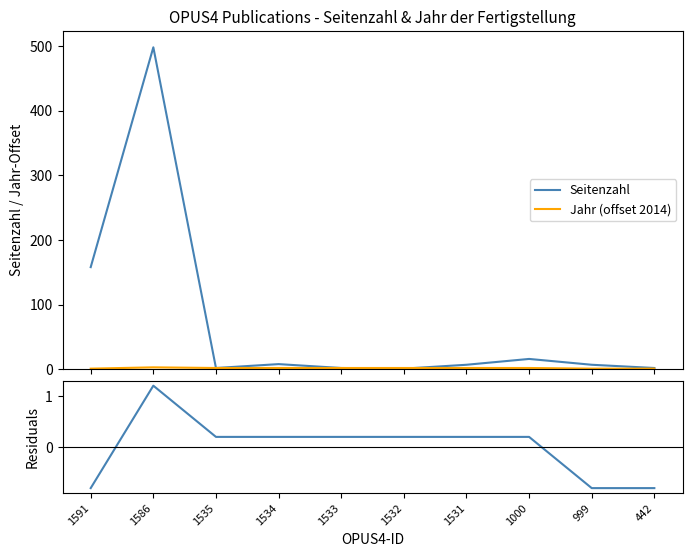

What is the value of the Jahr (offset 2014) point at the 4th from the left?

2.0